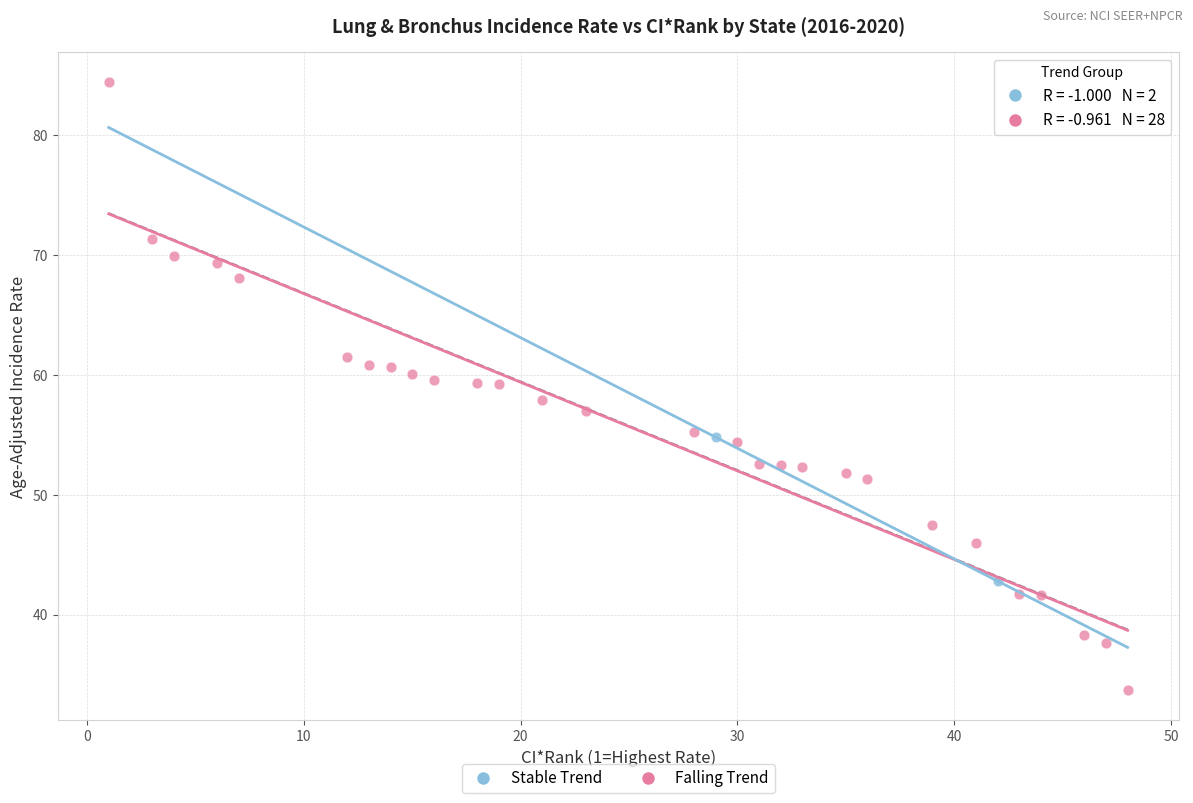

Which series has the widest spread of Y values?

Falling Trend